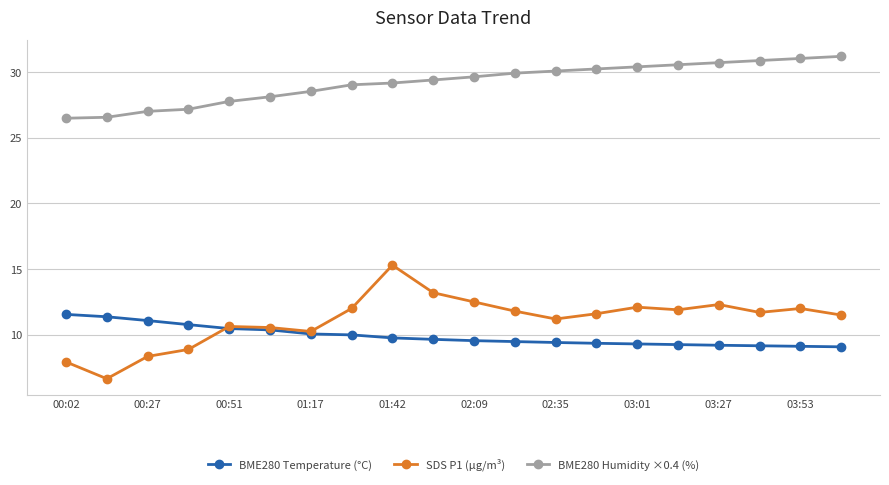

Which series has the widest spread of values?

SDS P1 (µg/m³)